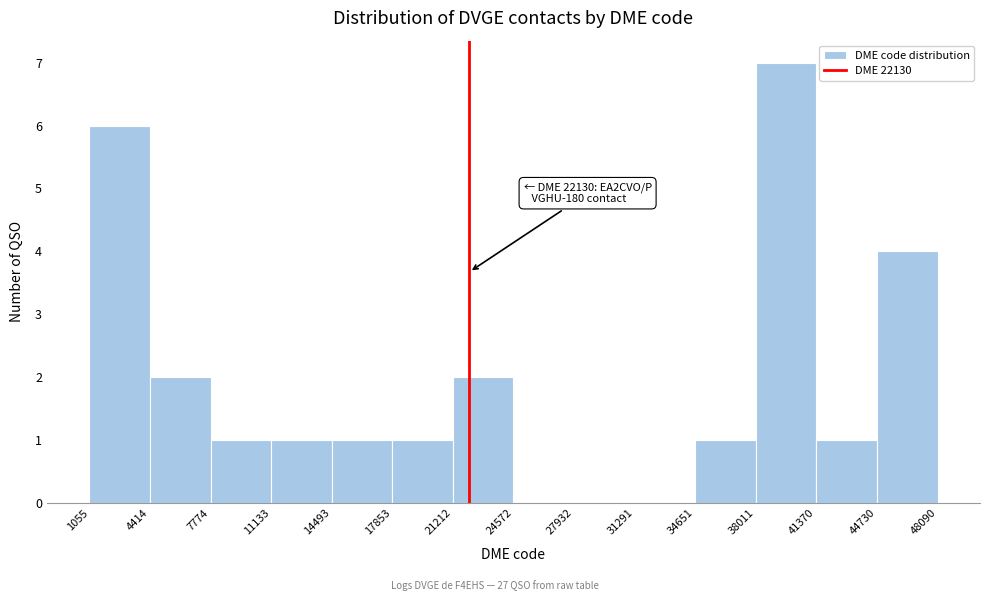

Over which range of the x-axis is the bar tallest?

38011 to 41370